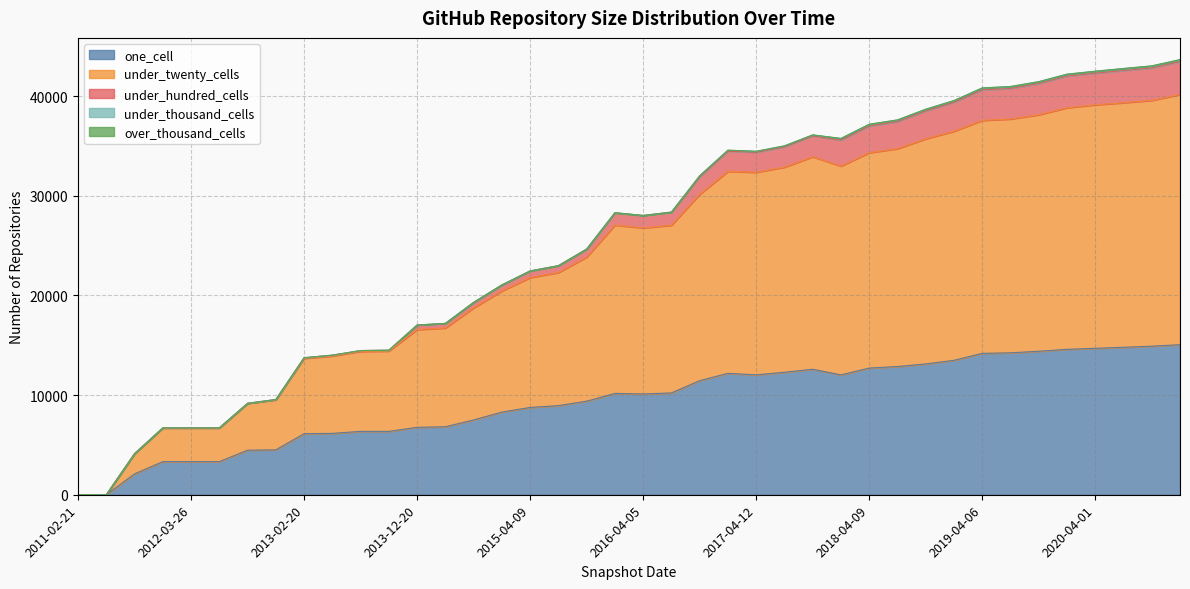

Does the chart display data point markers on the line(s)?

No